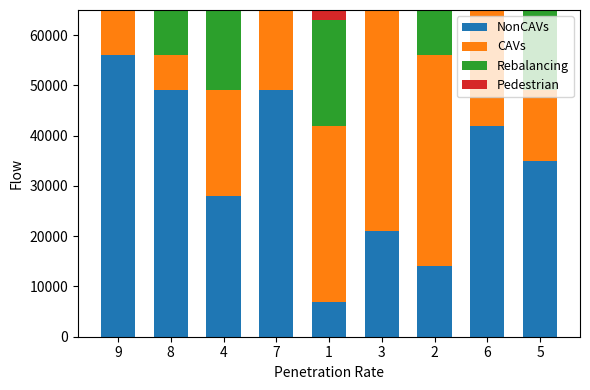

Is the value of NonCAVs at 3 greater than the value of Pedestrian at 4?

Yes